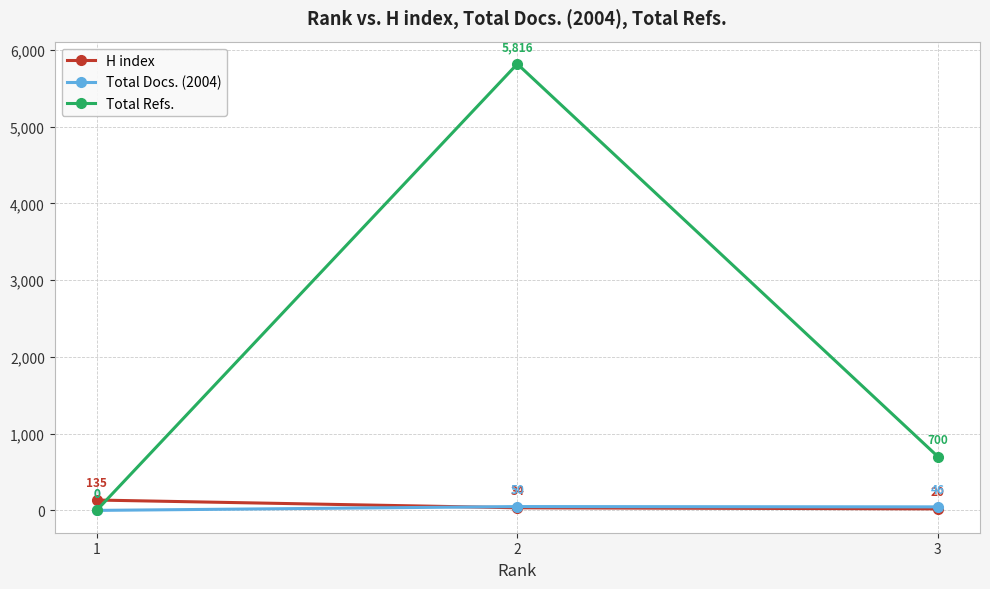

Reading left to right, list all the values displayed in this chart.

H index: 135	34	20
Total Docs. (2004): 0	50	46
Total Refs.: 0	5816	700